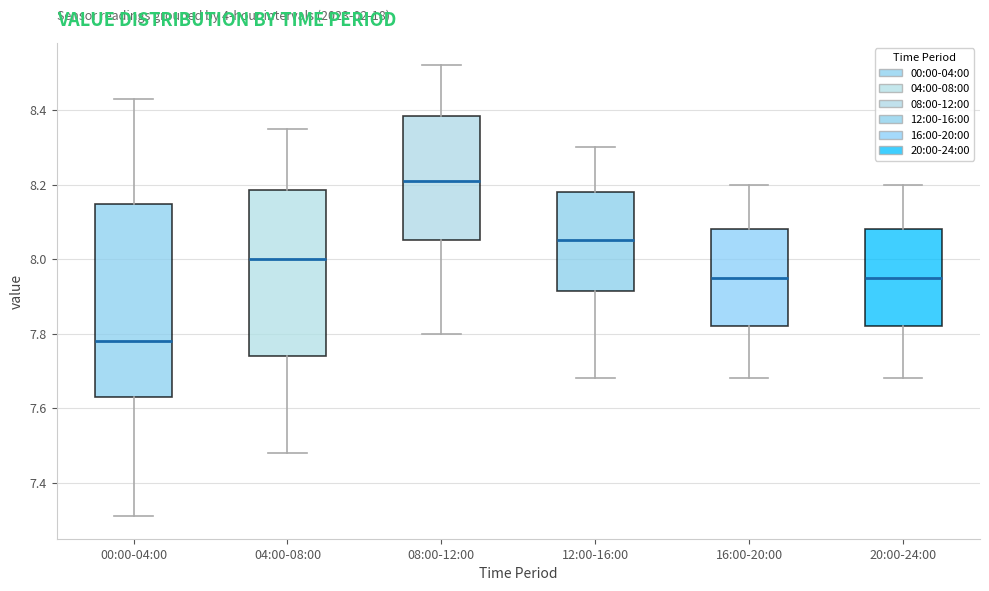

Reading left to right, read every box against the y-axis: the position of its median line, the range the box covers, and the ends of its whiskers. The values are not printed on the chart, so give them approximately, as read against the axis.

00:00-04:00: median 7.78, box 7.64 to 8.14, whiskers 7.32 to 8.44
04:00-08:00: median 8.00, box 7.74 to 8.18, whiskers 7.48 to 8.36
08:00-12:00: median 8.22, box 8.06 to 8.38, whiskers 7.80 to 8.52
12:00-16:00: median 8.06, box 7.92 to 8.18, whiskers 7.68 to 8.30
16:00-20:00: median 7.96, box 7.82 to 8.08, whiskers 7.68 to 8.20
20:00-24:00: median 7.96, box 7.82 to 8.08, whiskers 7.68 to 8.20